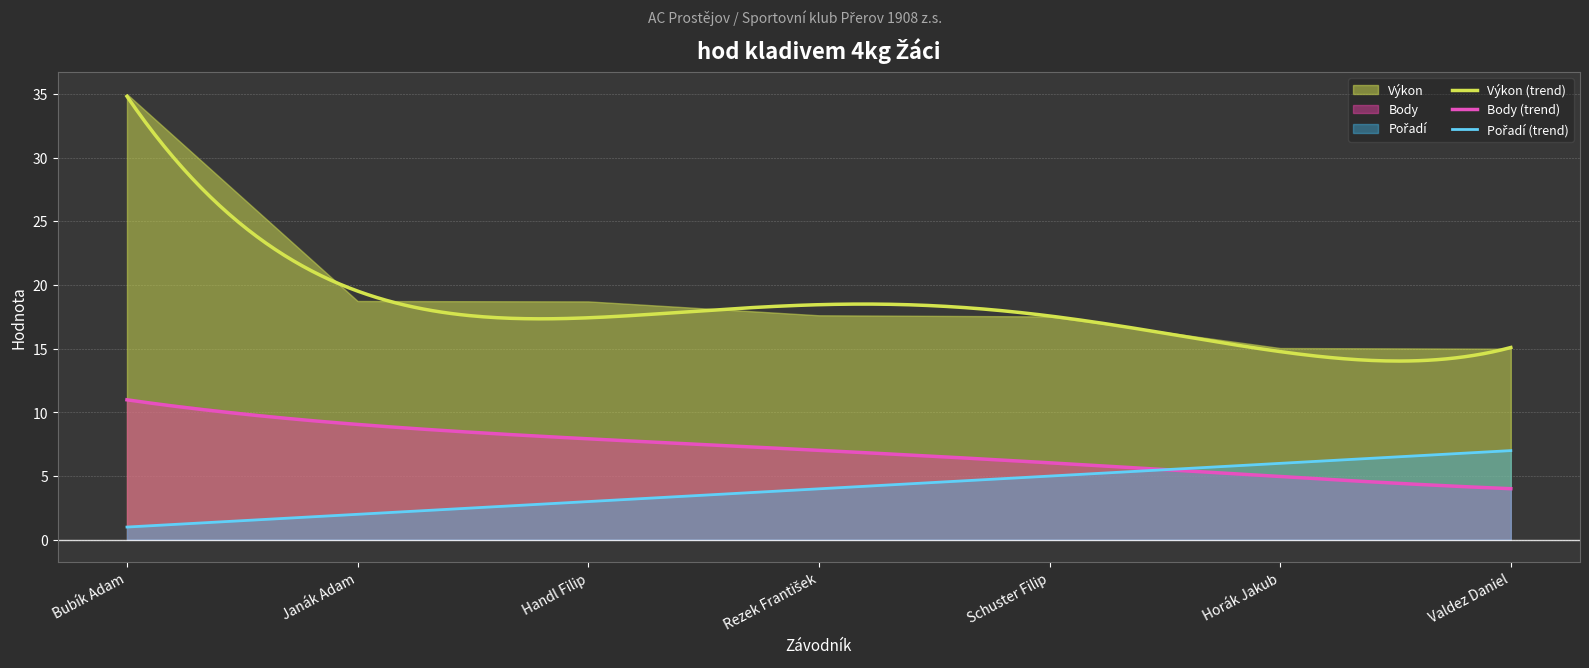

Reading left to right, list all the values displayed in this chart.

Výkon: Bubík Adam=35.0	Janák Adam=18.7	Handl Filip=18.7	Rezek František=17.6	Schuster Filip=17.5	Horák Jakub=15.1	Valdez Daniel=15.0
Body: Bubík Adam=11.0	Janák Adam=9.0	Handl Filip=8.0	Rezek František=7.0	Schuster Filip=6.0	Horák Jakub=5.0	Valdez Daniel=4.0
Pořadí: Bubík Adam=1.0	Janák Adam=2.0	Handl Filip=3.0	Rezek František=4.0	Schuster Filip=5.0	Horák Jakub=6.0	Valdez Daniel=7.0